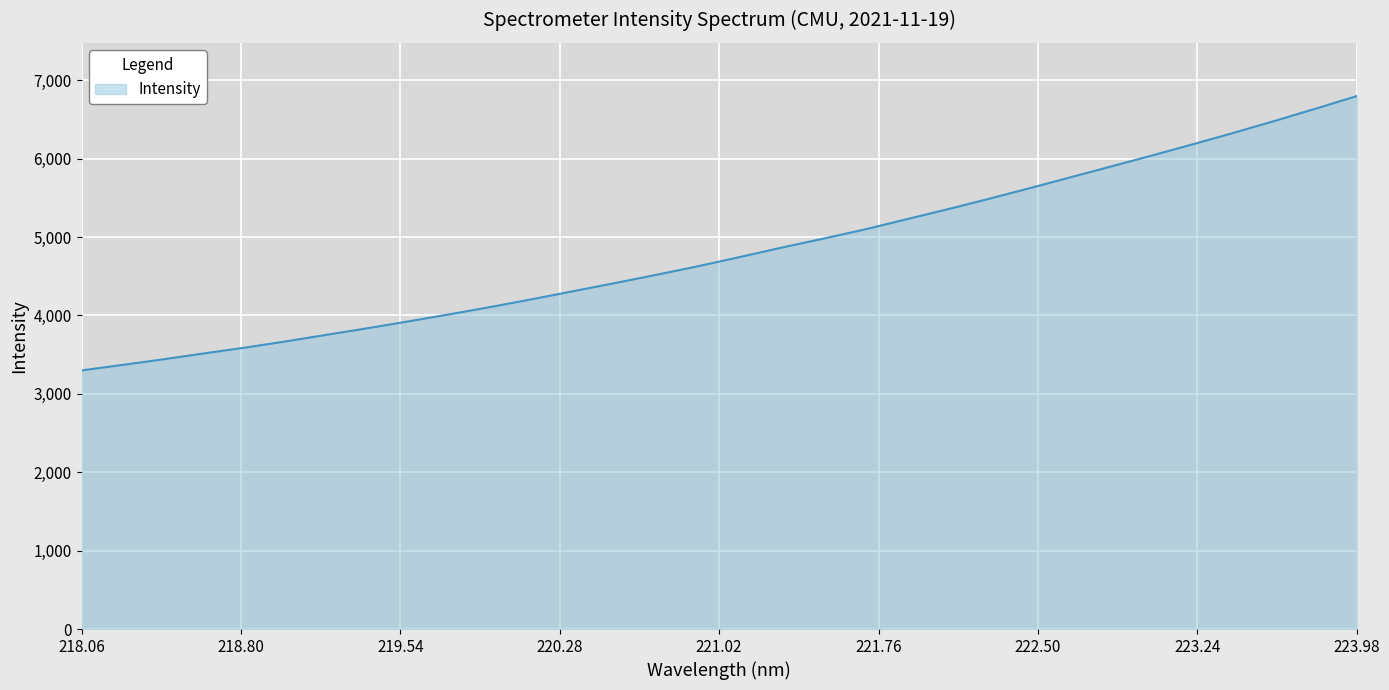

How many values are below 4746?

16